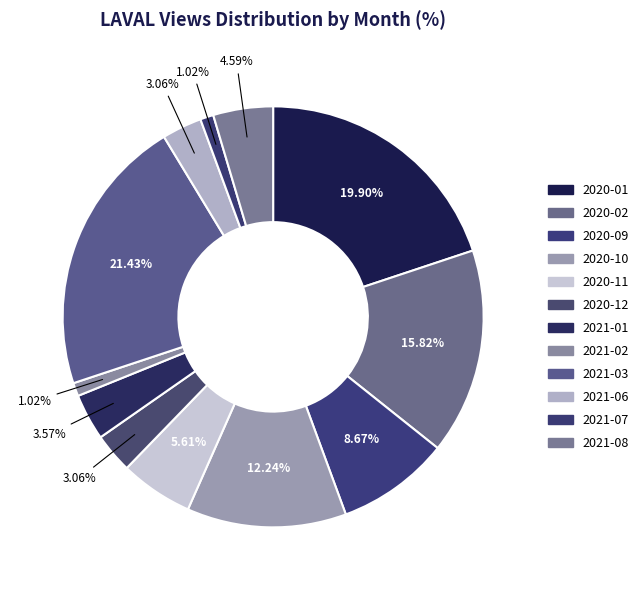

Which has a higher value, 2020-02 or 2021-07?

2020-02